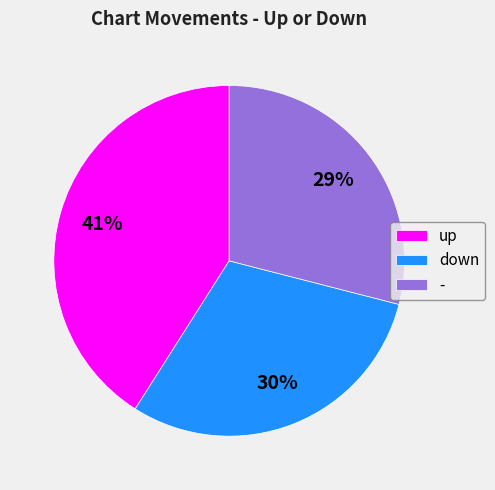

To the nearest percent, what is the difference between the down and up slice percentages?

11%